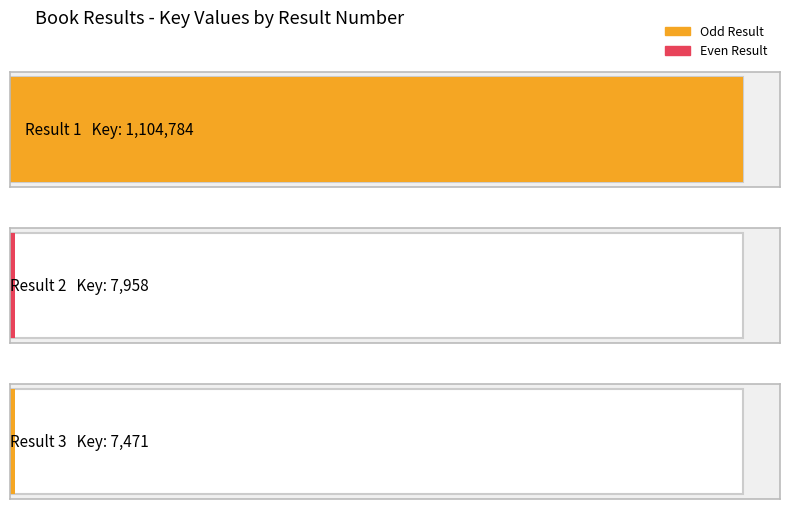

What is the difference between the second highest and minimum values?

487